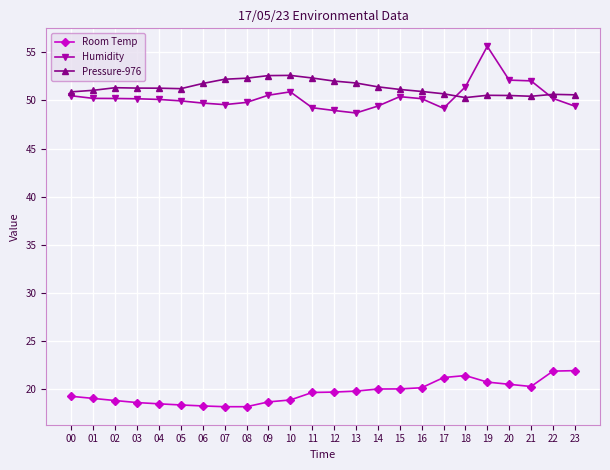

What is the value of the Humidity point at the 3rd from the left?

50.2